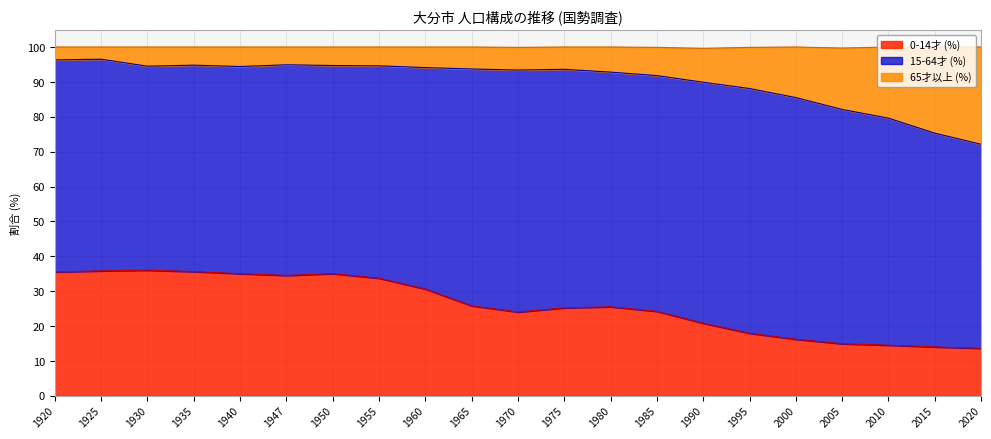

What is the total value across all series at 2015?

100.0